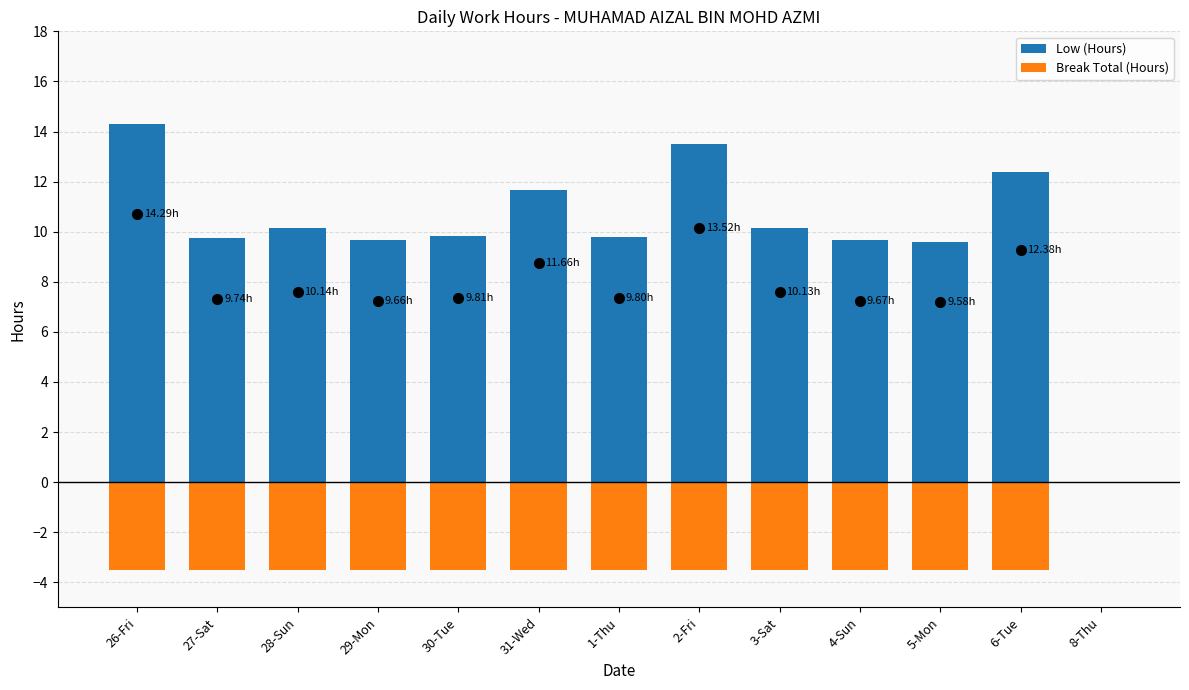

Where is Low (Hours) nearest to the value 7?

5-Mon